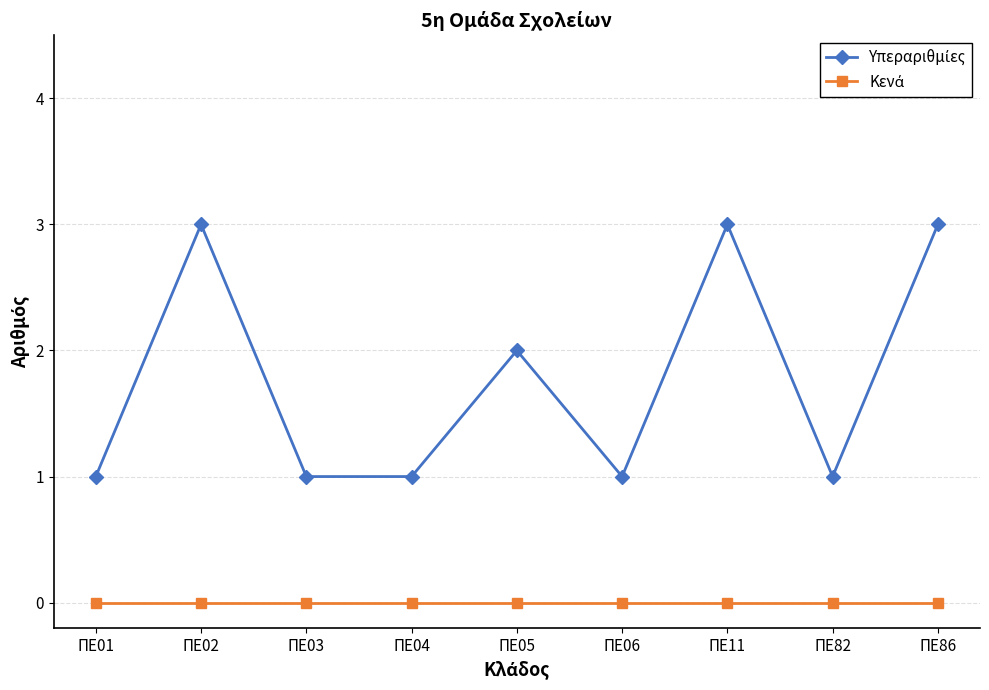

What is the difference between the highest and lowest values at ΠΕ11?

3